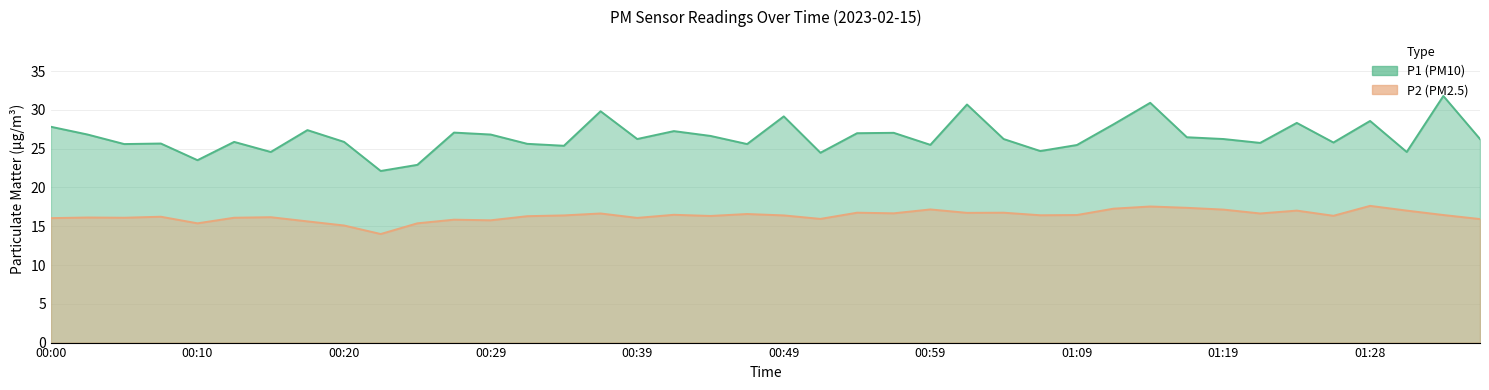

How many lines are shown in the chart?

2